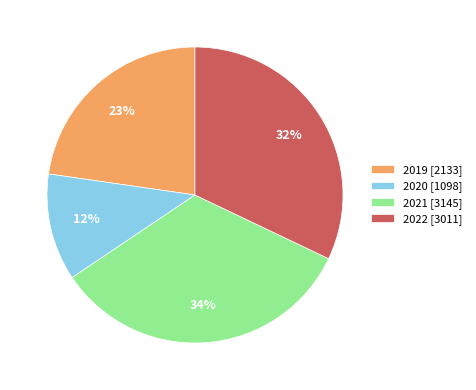

How many slices are in this pie chart?

4